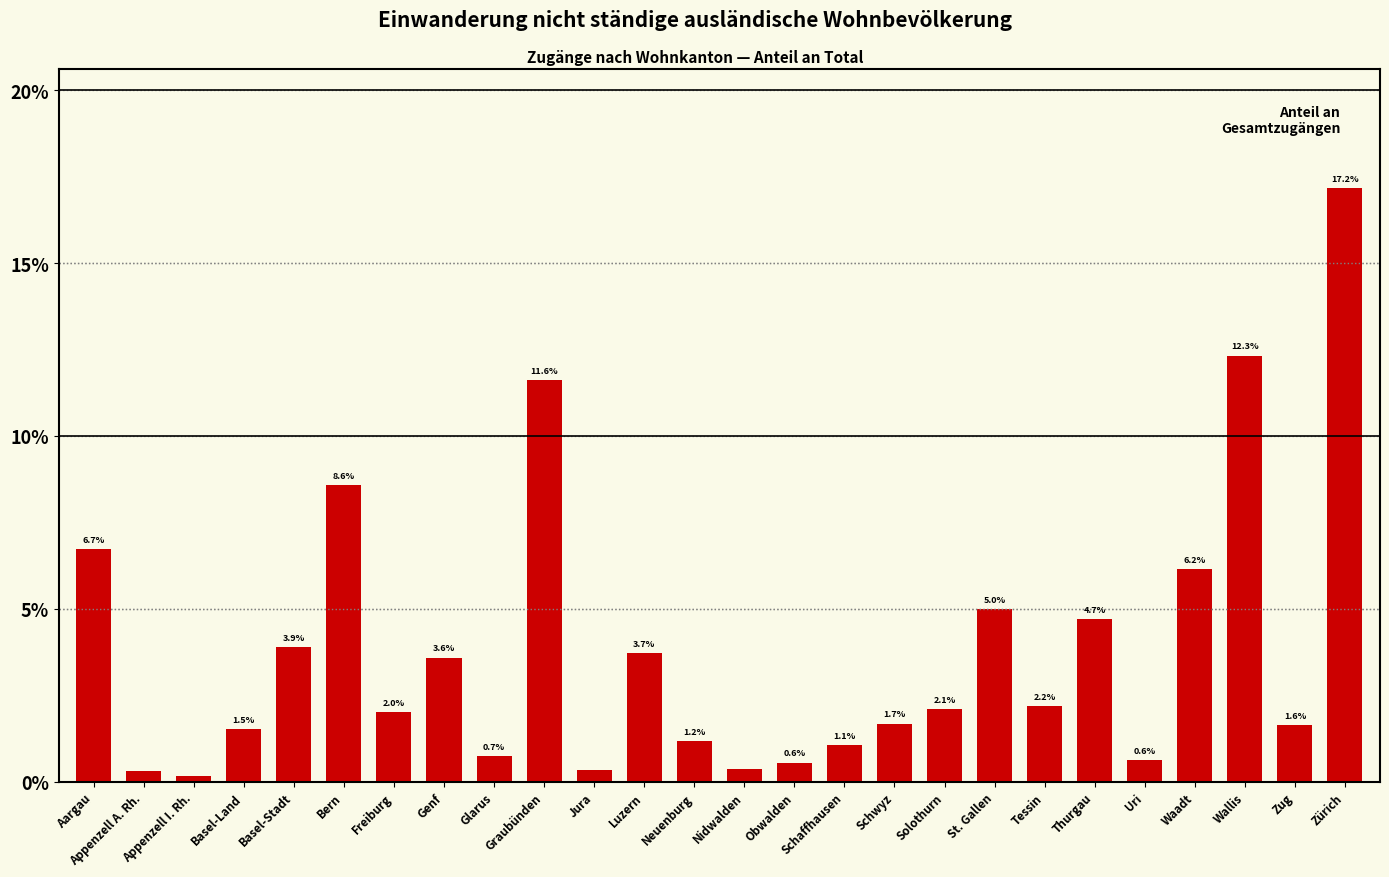

What is the greatest value displayed?

17.2